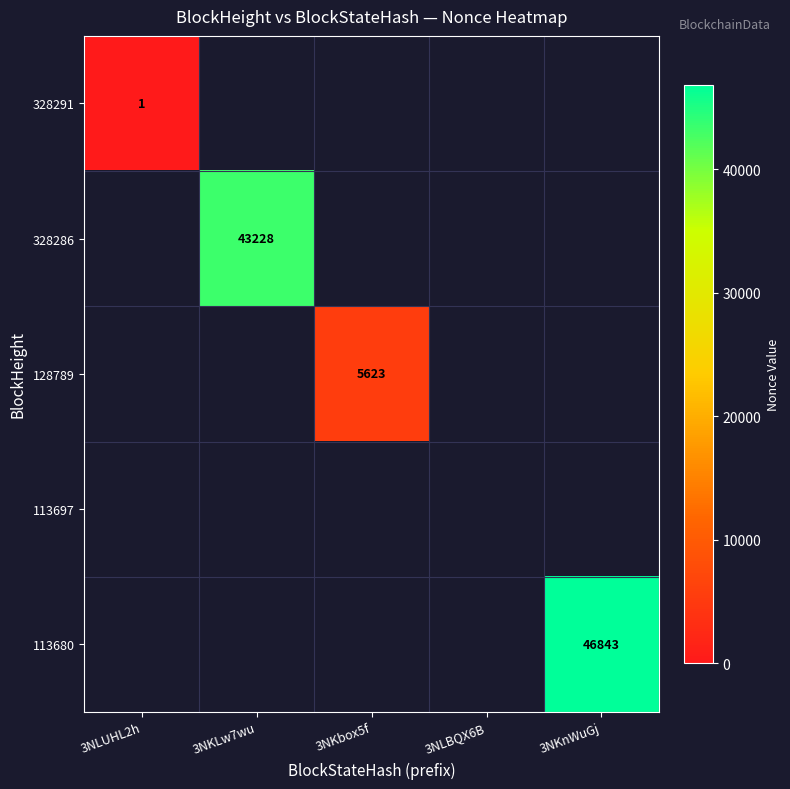

Rank the categories by 328291 value from lowest to highest.

3NKLw7wu, 3NKbox5f, 3NLBQX6B, 3NKnWuGj, 3NLUHL2h